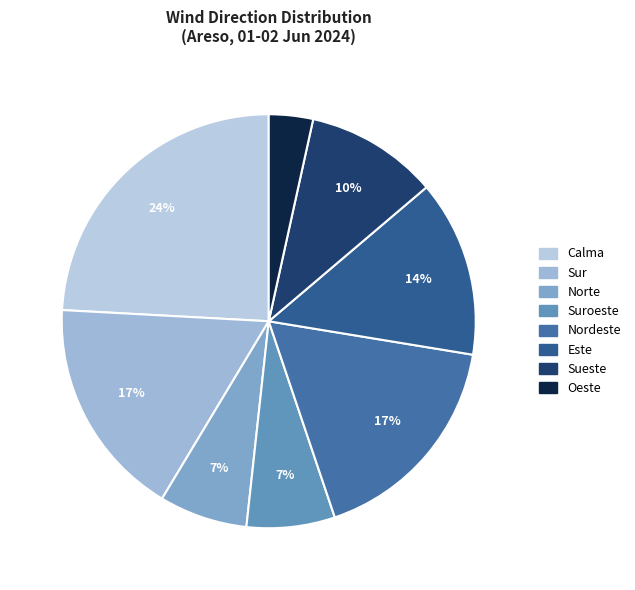

Does Sur represent more than half of the total?

No